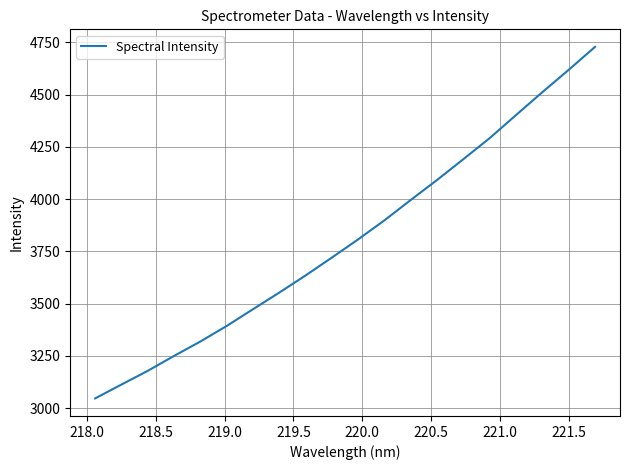

What is the difference between the maximum and minimum values?

1681.7